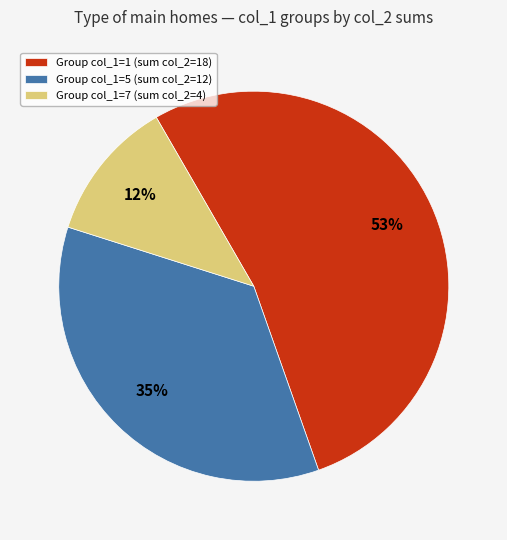

The Group col_1=7 (sum col_2=4) slice represents 23% of the pie. True or false?

False